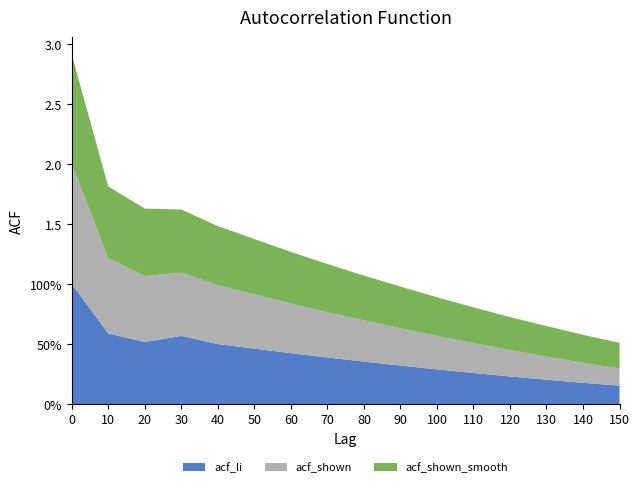

Reading left to right, what are all the values shown in this chart?

acf_li: 0=1.0	10=0.6	20=0.5	30=0.6	40=0.5	50=0.5	60=0.4	70=0.4	80=0.3	90=0.3	100=0.2	110=0.2	120=0.2	130=0.2	140=0.1	150=0.1
acf_shown: 0=1.0	10=0.6	20=0.6	30=0.5	40=0.5	50=0.4	60=0.4	70=0.4	80=0.3	90=0.3	100=0.2	110=0.2	120=0.2	130=0.1	140=0.1	150=0.1
acf_shown_smooth: 0=0.9	10=0.6	20=0.6	30=0.5	40=0.5	50=0.4	60=0.4	70=0.4	80=0.3	90=0.3	100=0.2	110=0.2	120=0.2	130=0.2	140=0.1	150=0.1